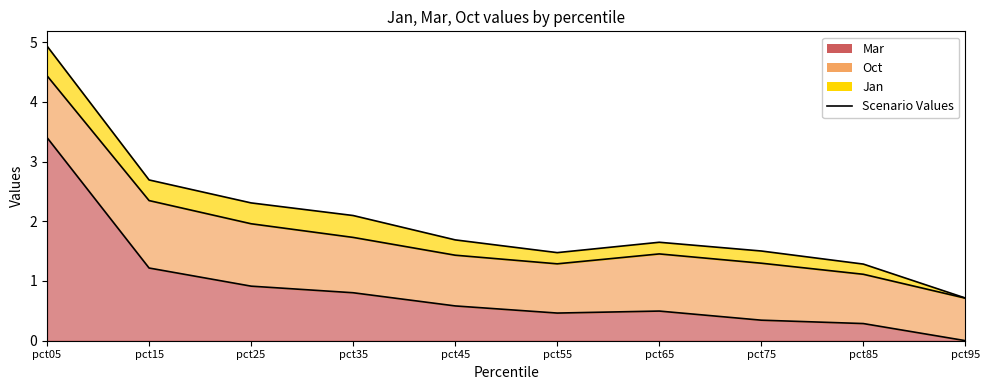

Is it true that Mar equals 0.5 at pct65?

True